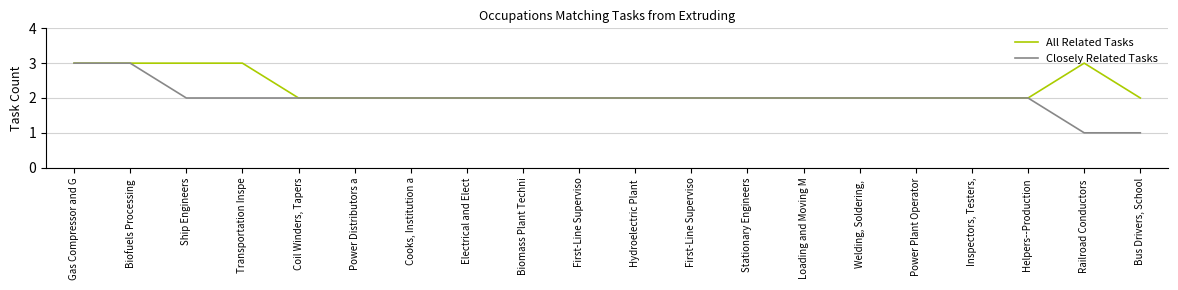

How many series are shown in this chart?

2